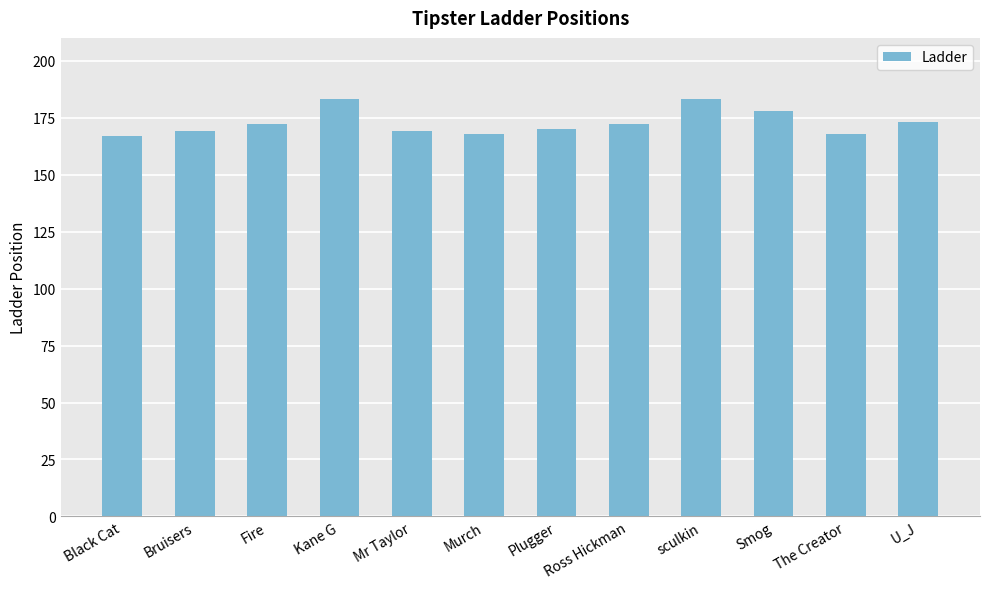

What is the label of the 8th bar from the left?

Ross Hickman